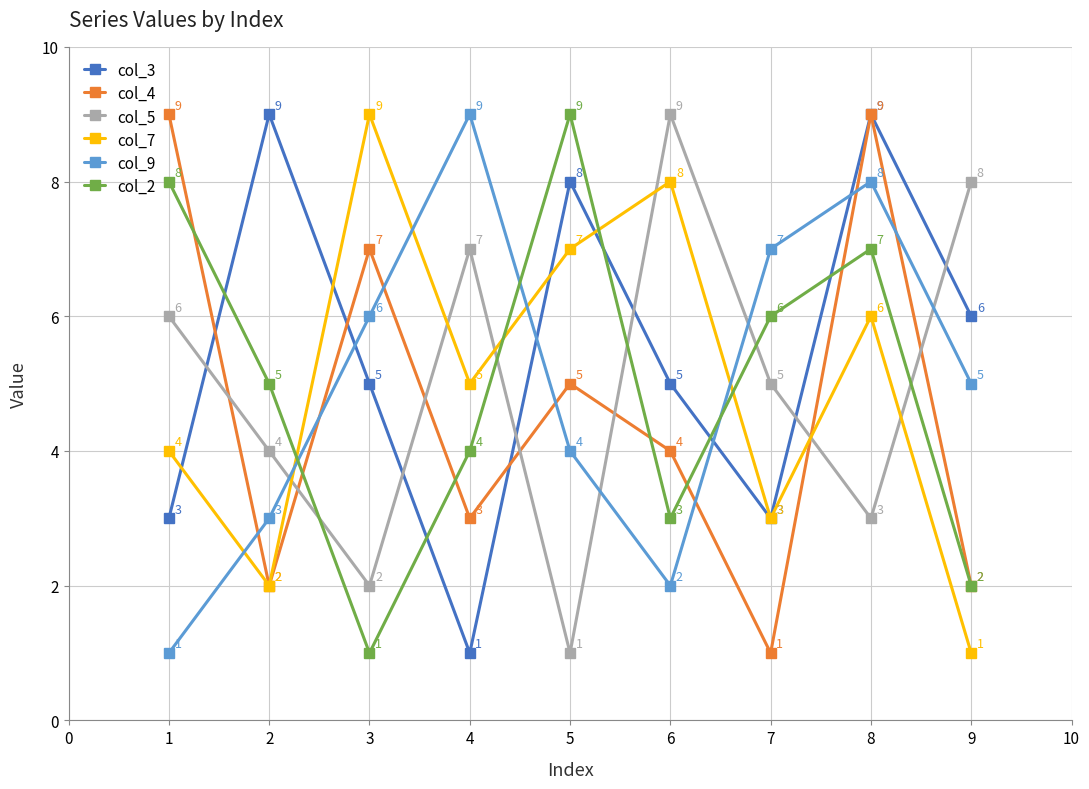

What are all the series names shown in the legend?

col_3, col_4, col_5, col_7, col_9, col_2